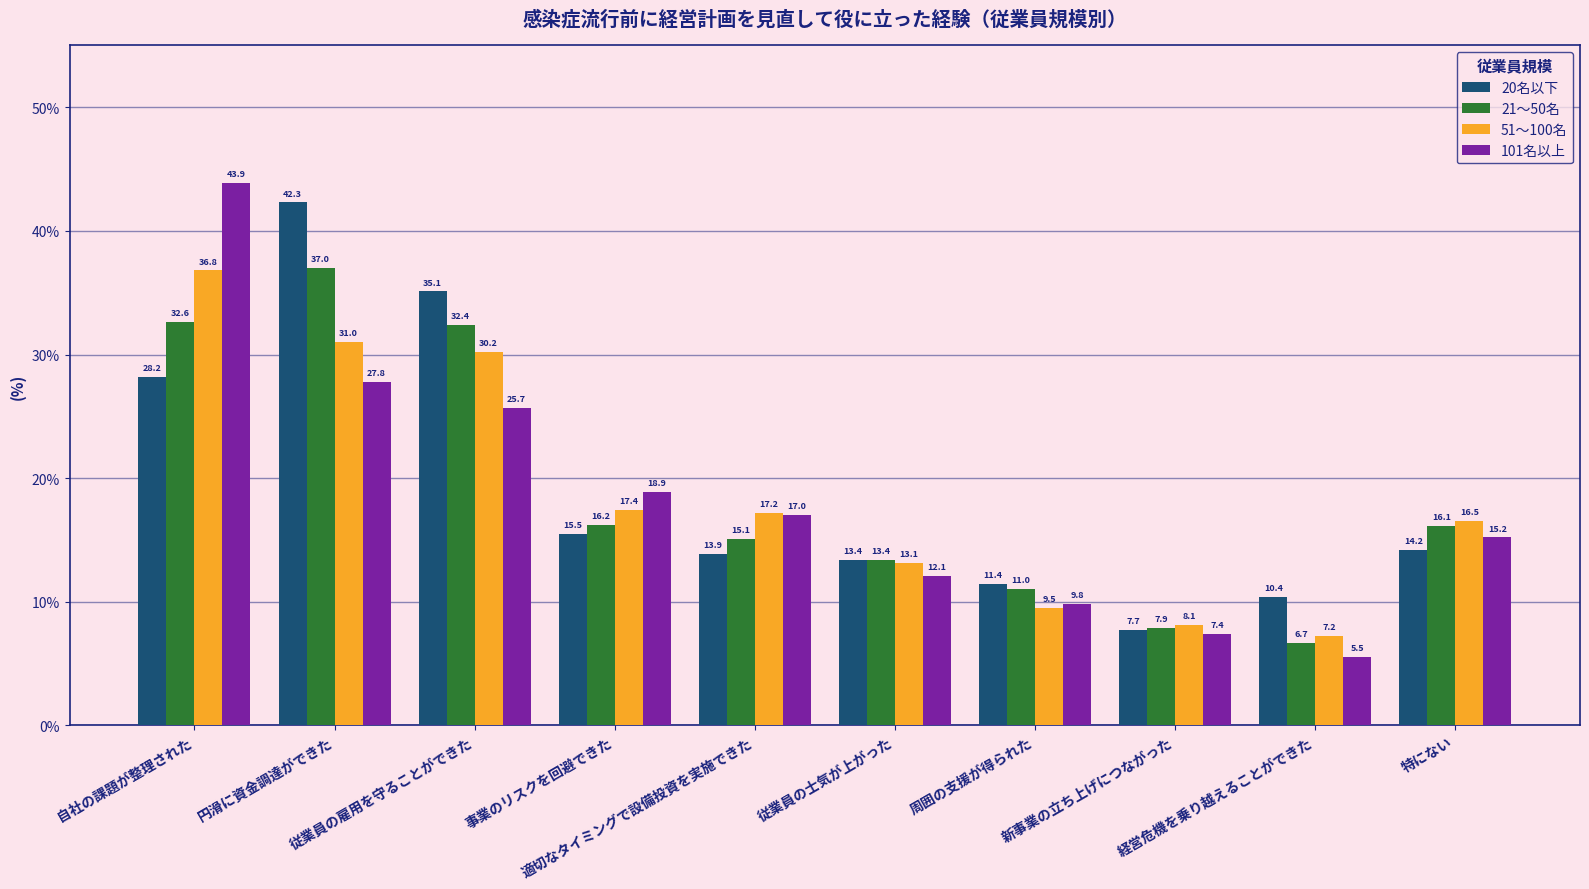

How many groups of bars are there?

10